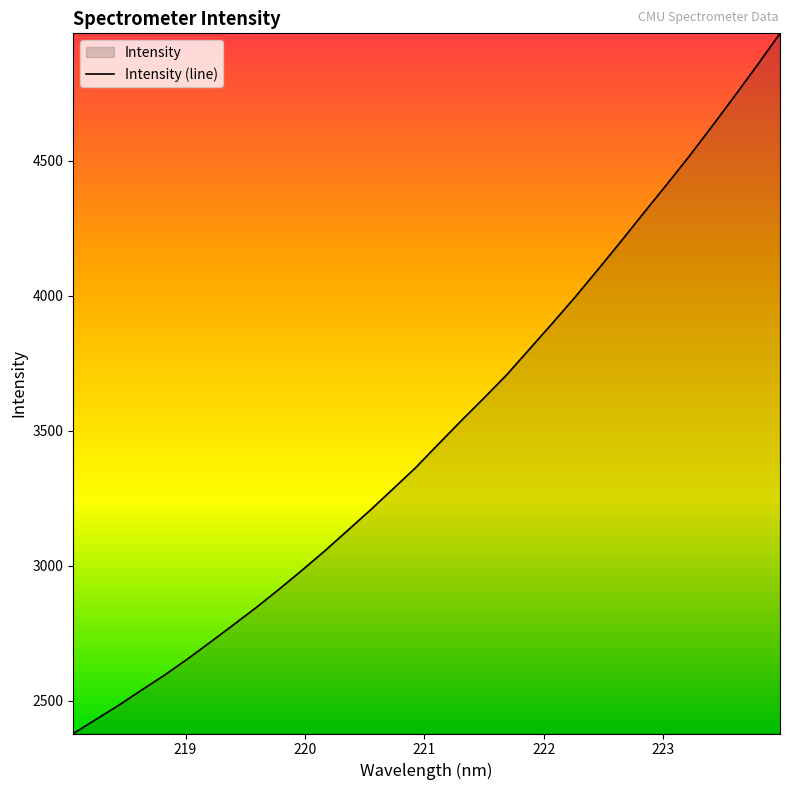

What is the value of the 30th point from the left?

4739.3